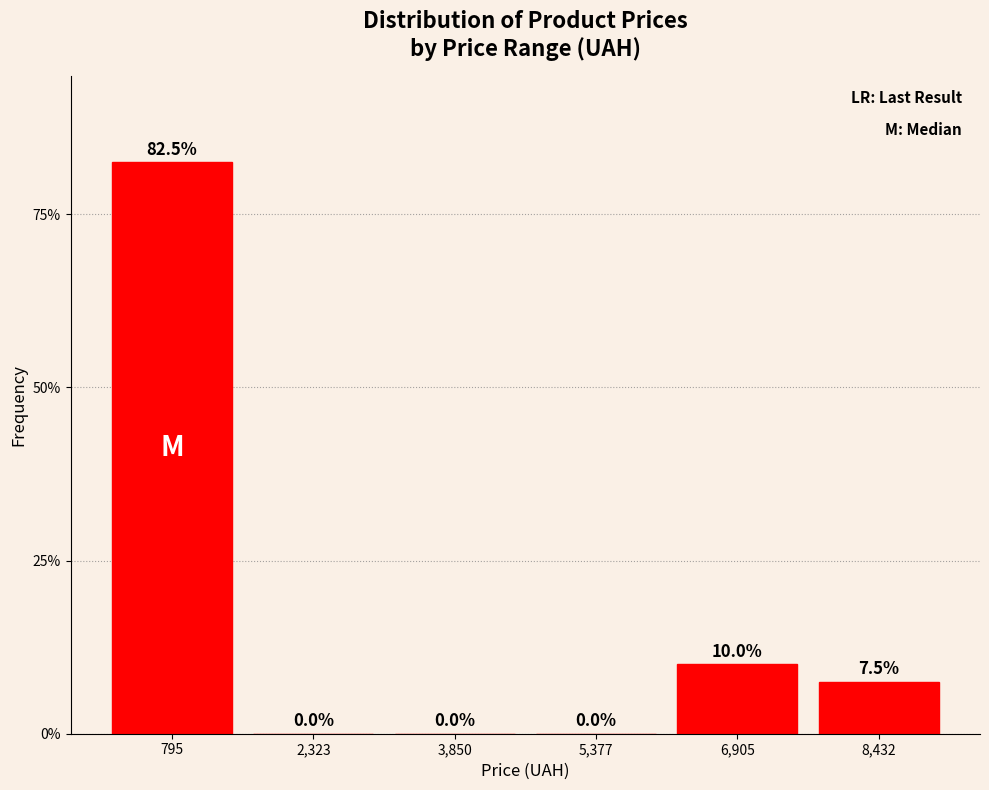

Reading left to right, list every bar in this chart as the range it spans on the x-axis followed by its height. The bar edges are not printed on the chart, so give them approximately, as read against the axis.

0 to 1600: 82.5
1600 to 3000: 0.0
3000 to 4600: 0.0
4600 to 6200: 0.0
6200 to 7600: 10.0
7600 to 9200: 7.5